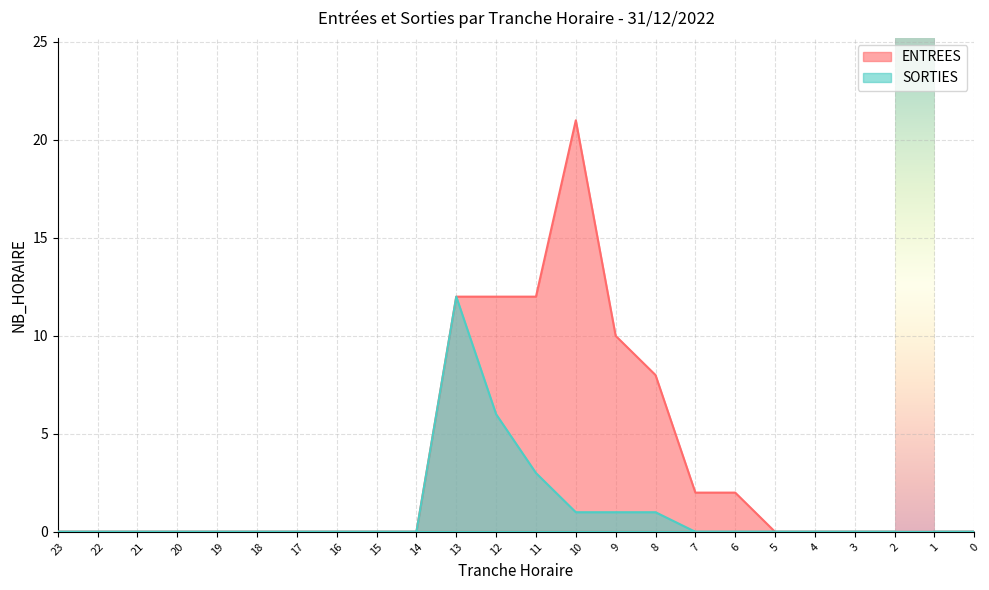

What is the difference between the SORTIES values at 12 and 11?

3